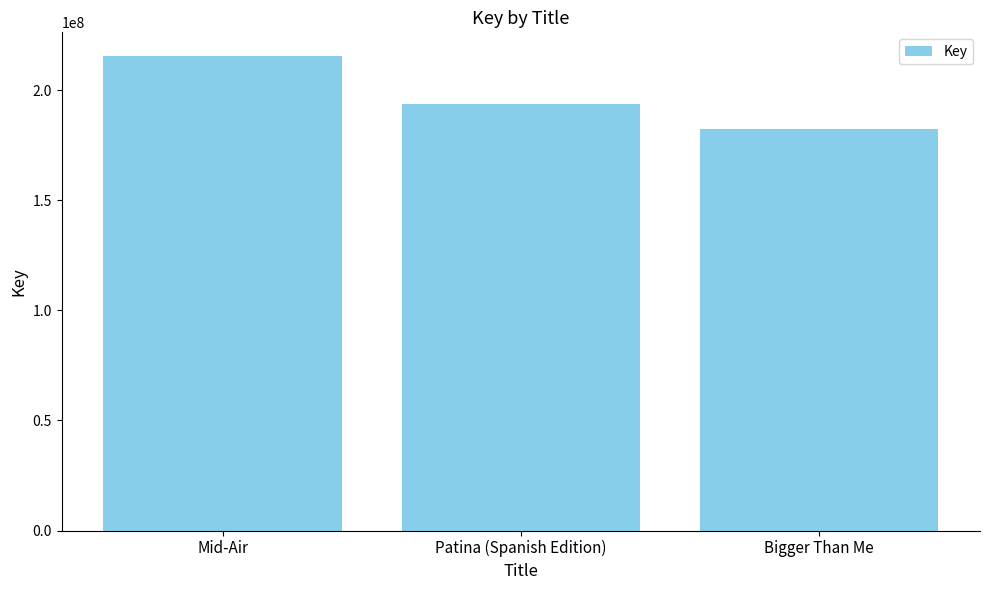

What is the label of the 2nd bar from the left?

Patina (Spanish Edition)